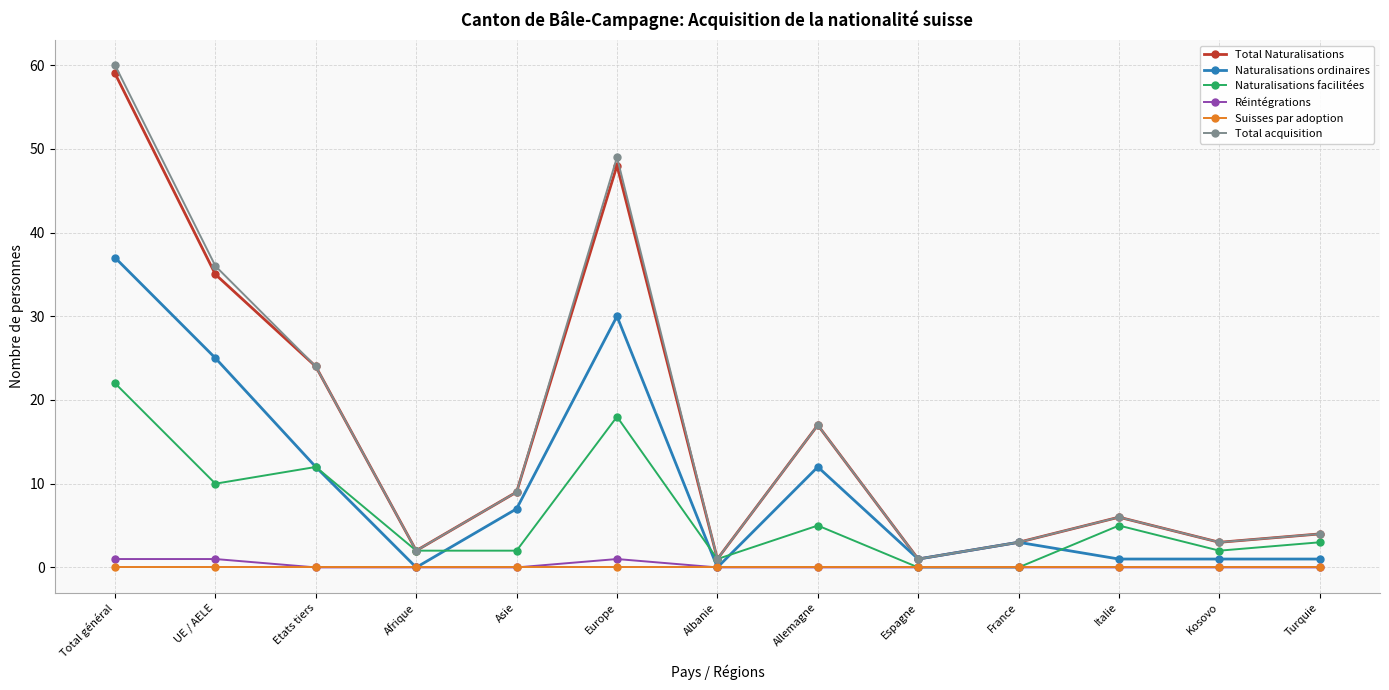

At how many categories does at least one series exceed 45?

2